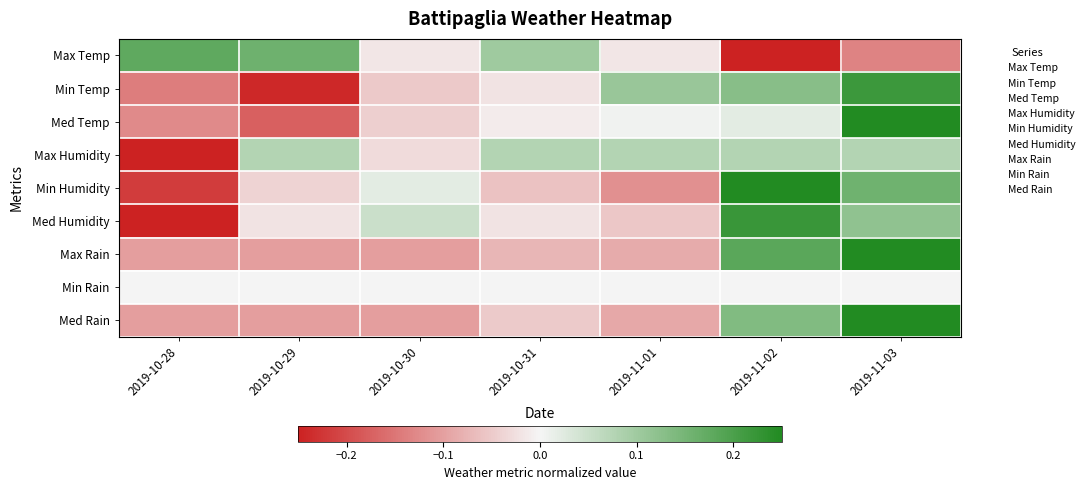

What is the maximum value shown in the chart?

0.2